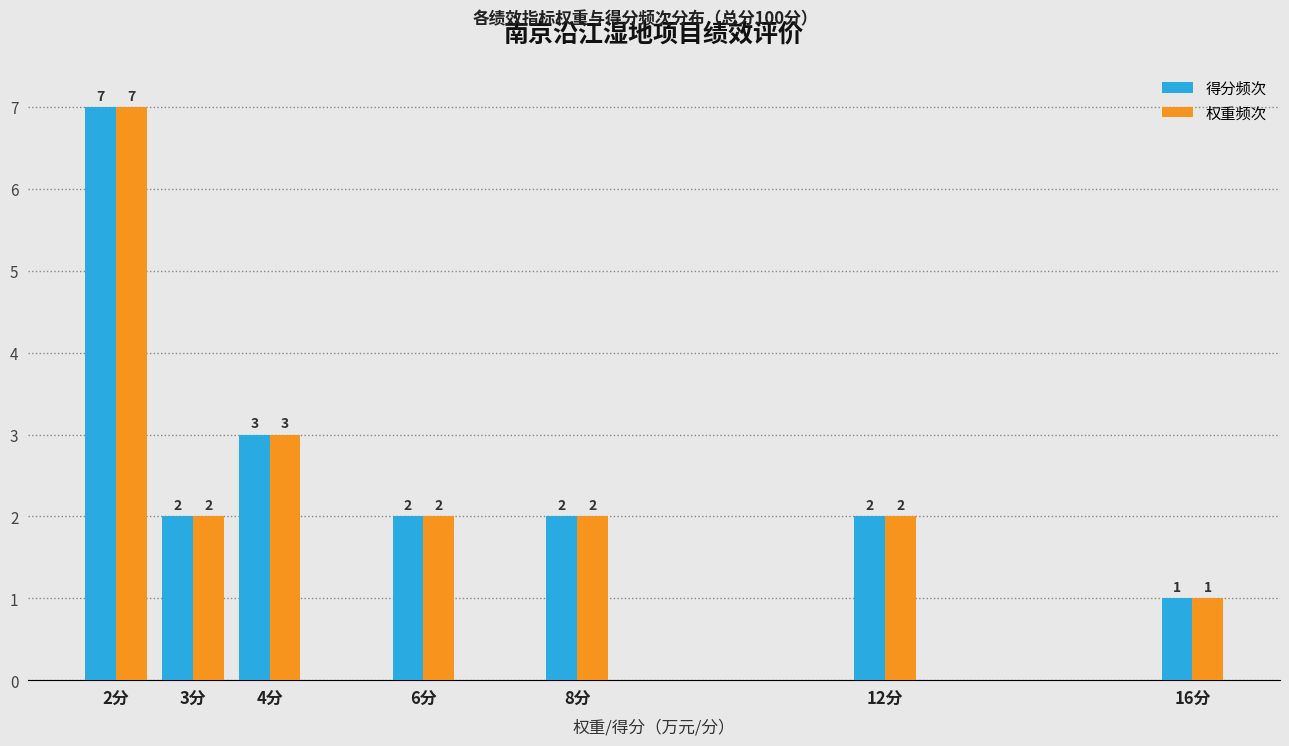

Reading left to right, what are all the values shown in this chart?

得分频次: 2分=7	3分=2	4分=3	6分=2	8分=2	12分=2	16分=1
权重频次: 2分=7	3分=2	4分=3	6分=2	8分=2	12分=2	16分=1